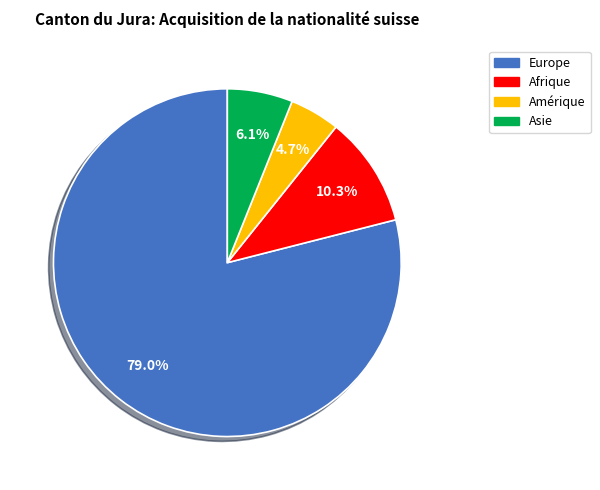

Which has a higher value, Amérique or Asie?

Asie